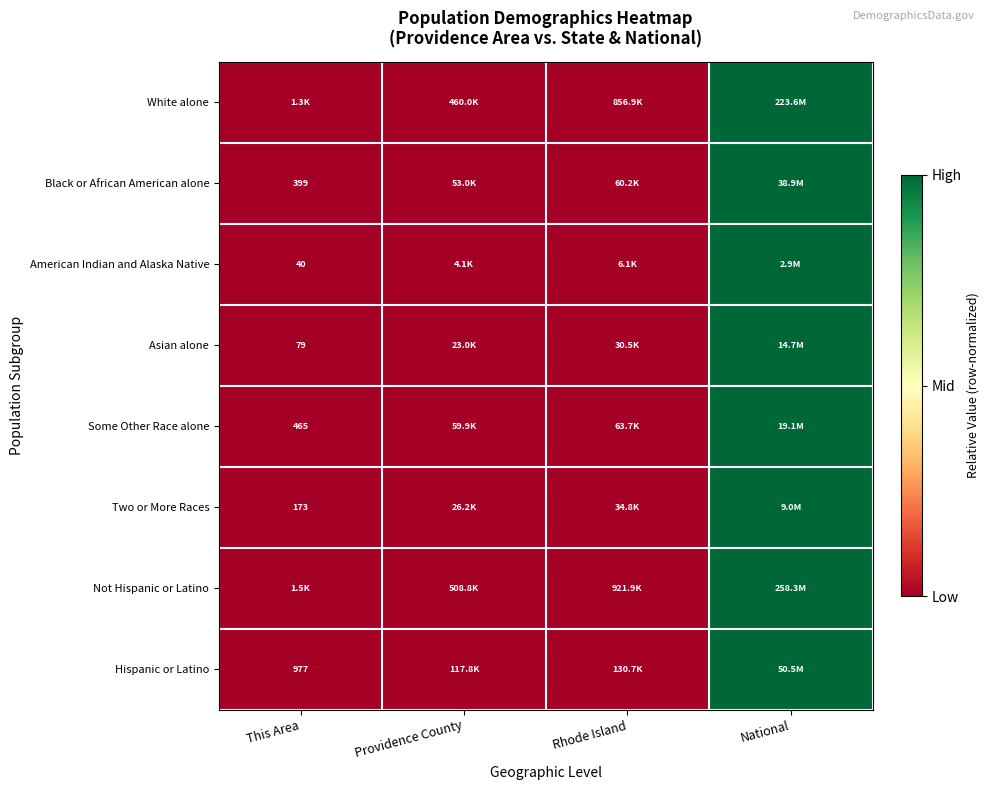

How many data points does each series have?

4